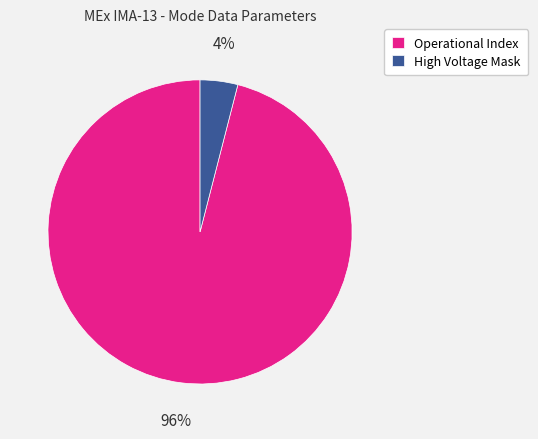

To the nearest percent, what is the difference between the largest and smallest slice percentages?

92%